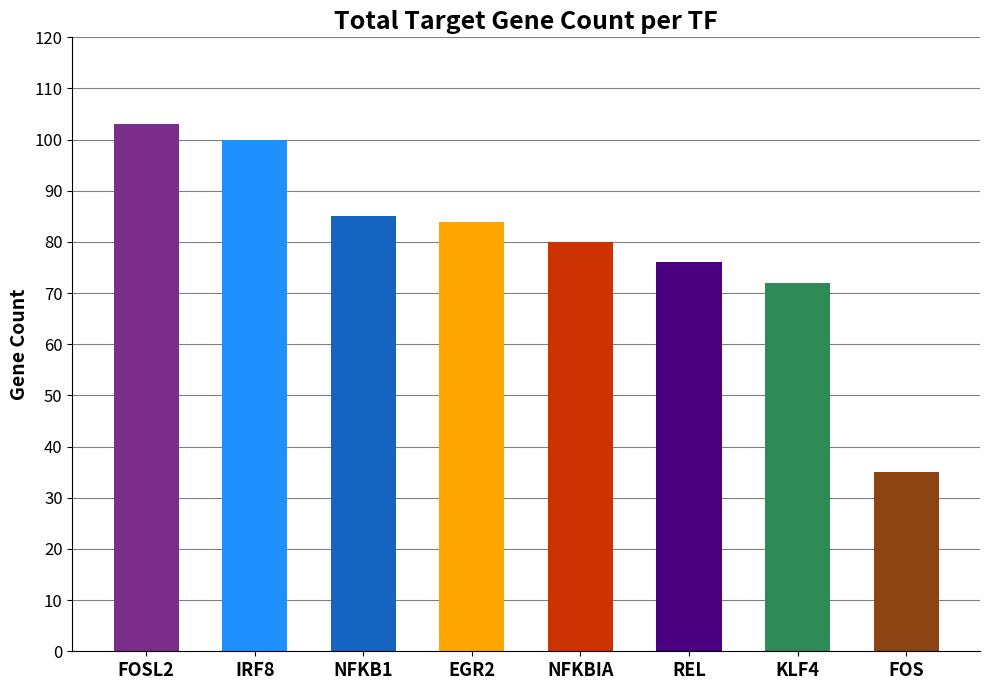

What is the value of the 8th bar from the left?

35